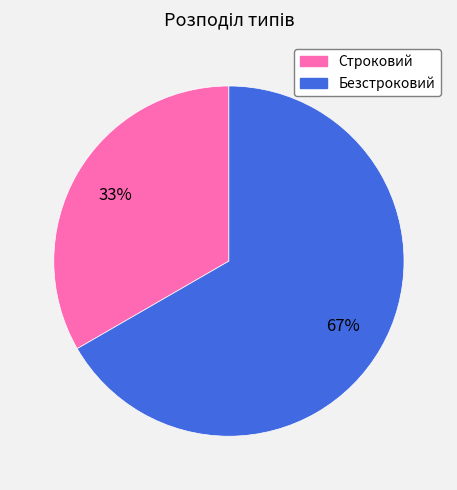

What is the smallest slice in the pie chart?

Строковий